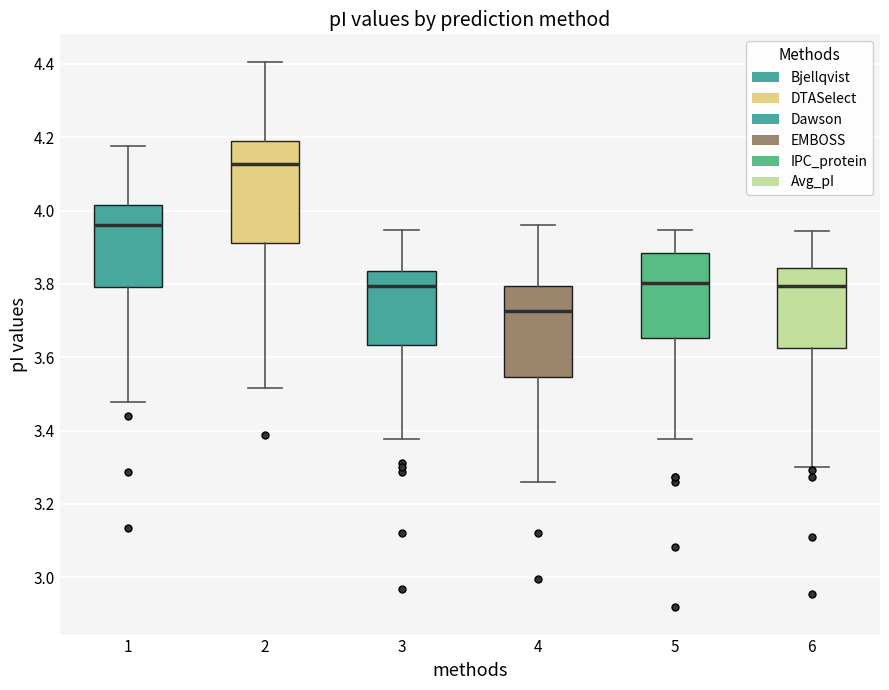

Reading left to right, transcribe this box plot: for each box, give where its median line is, the range the box spans, and where its two whiskers end, as read against the y-axis. The values are not printed on the chart, so give them approximately, as read against the axis.

1: median 3.96, box 3.80 to 4.02, whiskers 3.48 to 4.18
2: median 4.12, box 3.92 to 4.20, whiskers 3.52 to 4.40
3: median 3.80, box 3.64 to 3.84, whiskers 3.38 to 3.94
4: median 3.72, box 3.54 to 3.80, whiskers 3.26 to 3.96
5: median 3.80, box 3.66 to 3.88, whiskers 3.38 to 3.94
6: median 3.80, box 3.62 to 3.84, whiskers 3.30 to 3.94